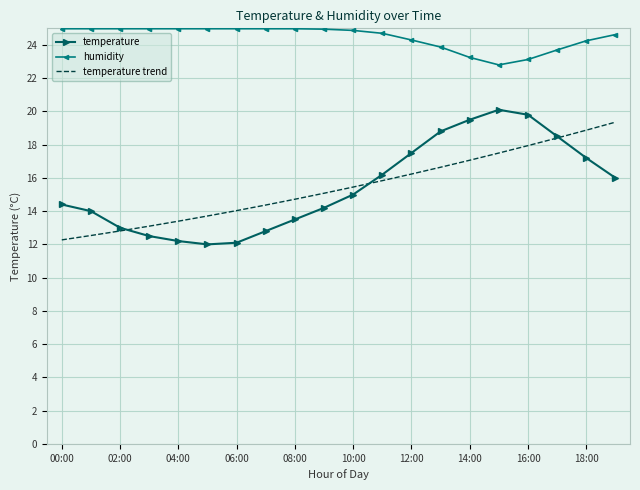

True or false: temperature trend has more than 0 interior local peaks.

False